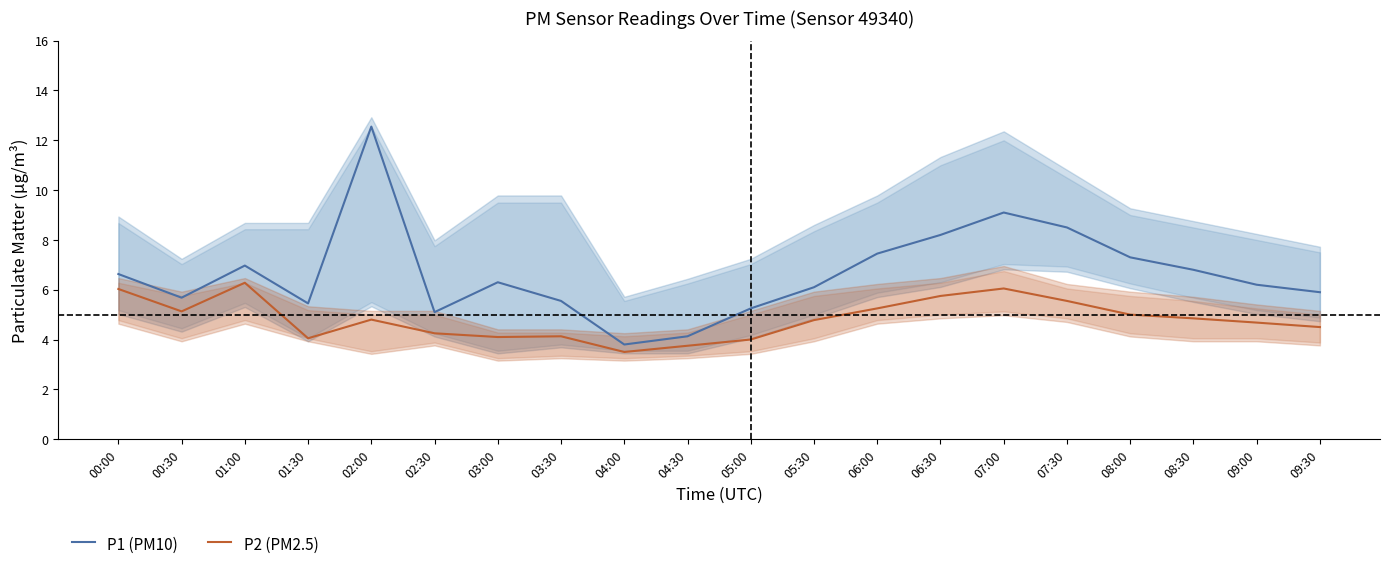

True or false: P1 (PM10) and P2 (PM2.5) intersect in this chart.

False